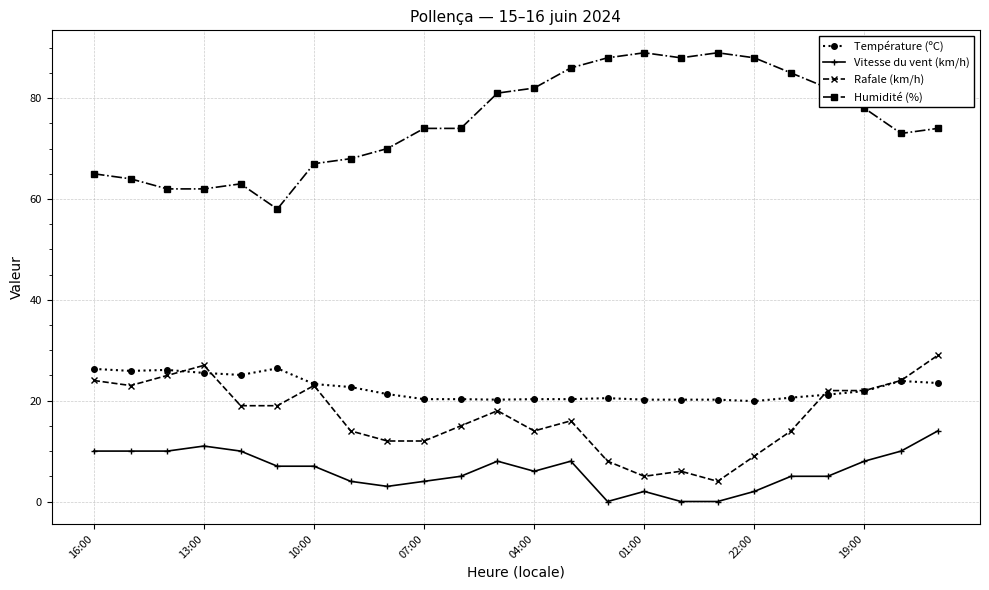

Count the number of categories in the chart.

24